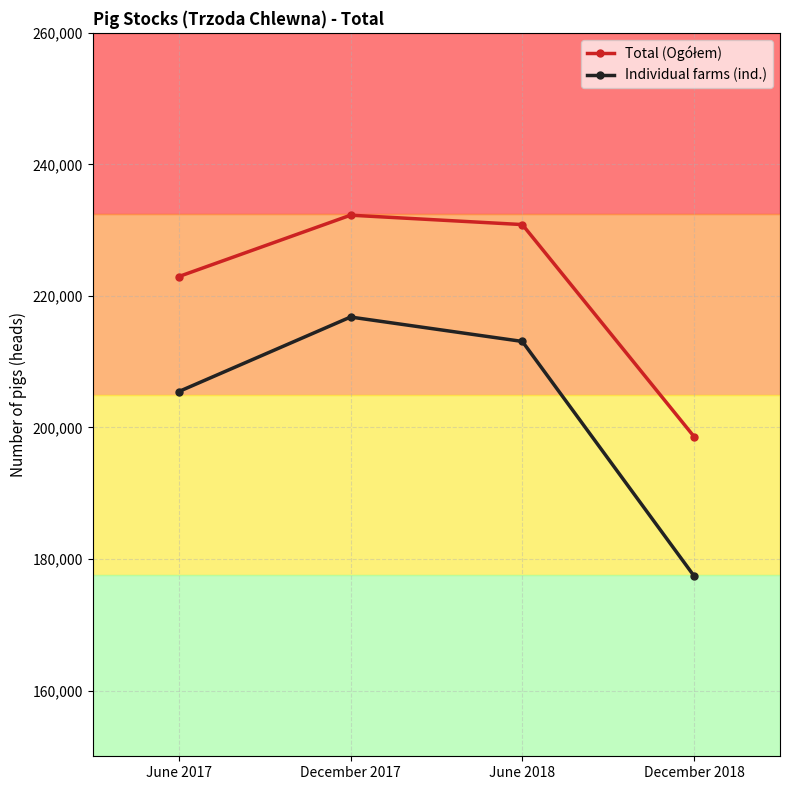

How many series are shown in this chart?

2